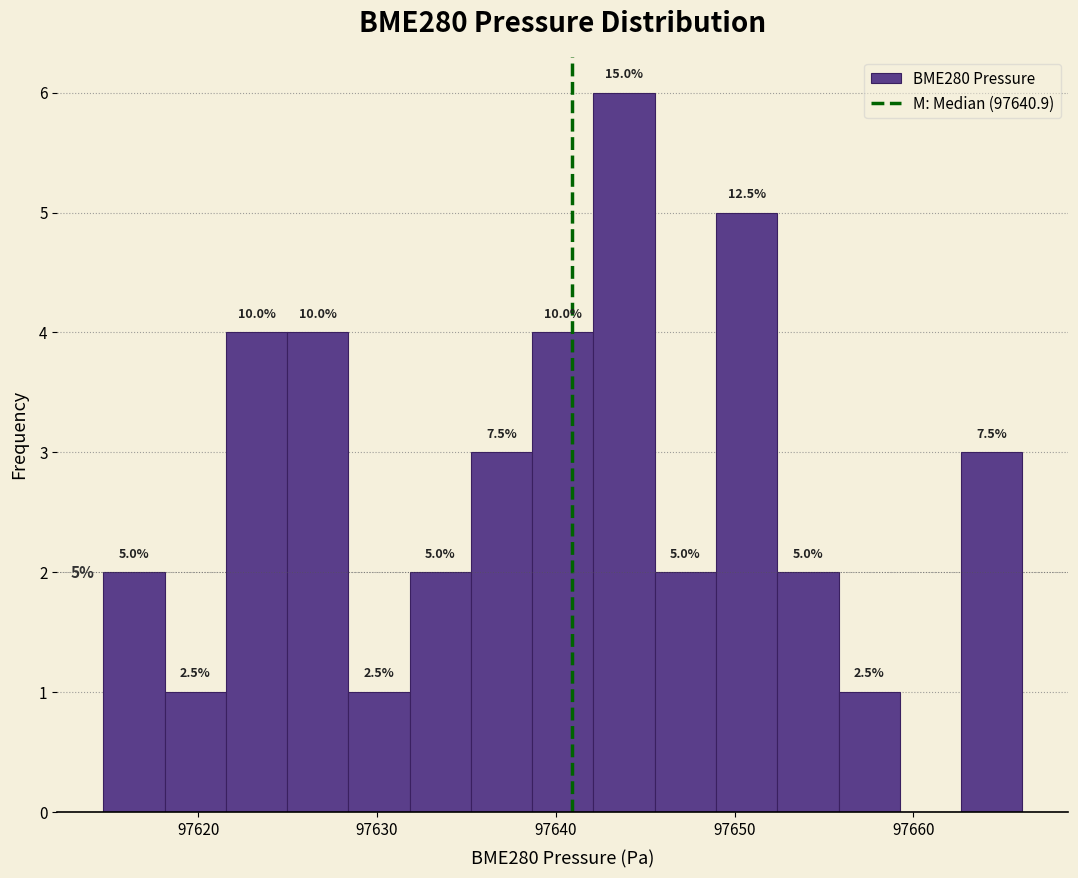

Read against the x-axis, roughly where is the centre of the tallest bar?

97644